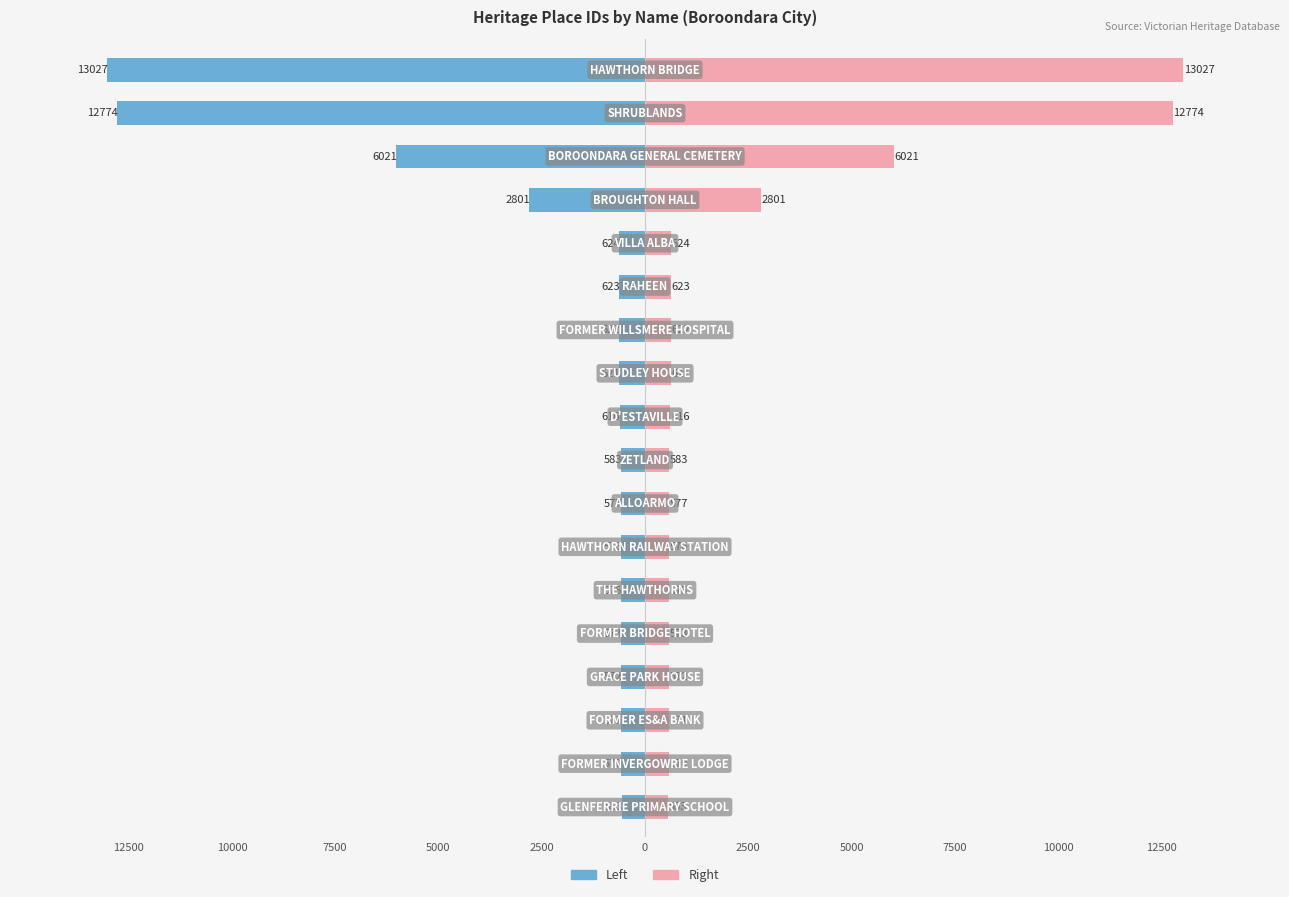

Which series has the largest total across all categories?

Right